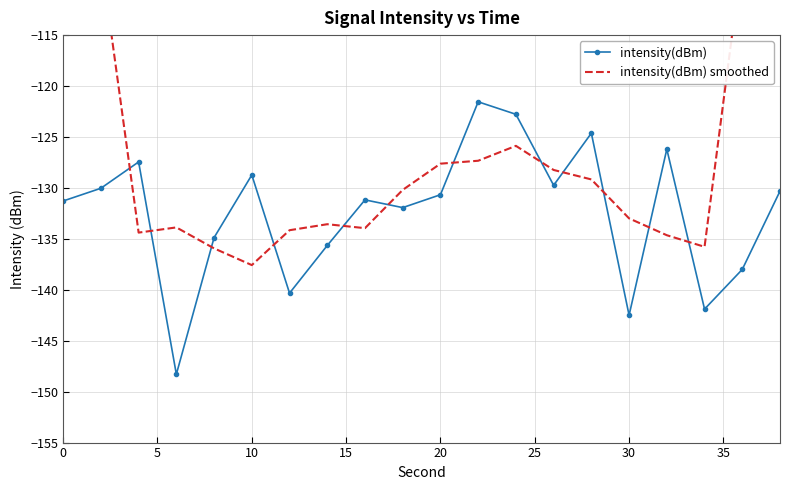

True or false: intensity(dBm) has more than 0 points higher than both neighbors.

True